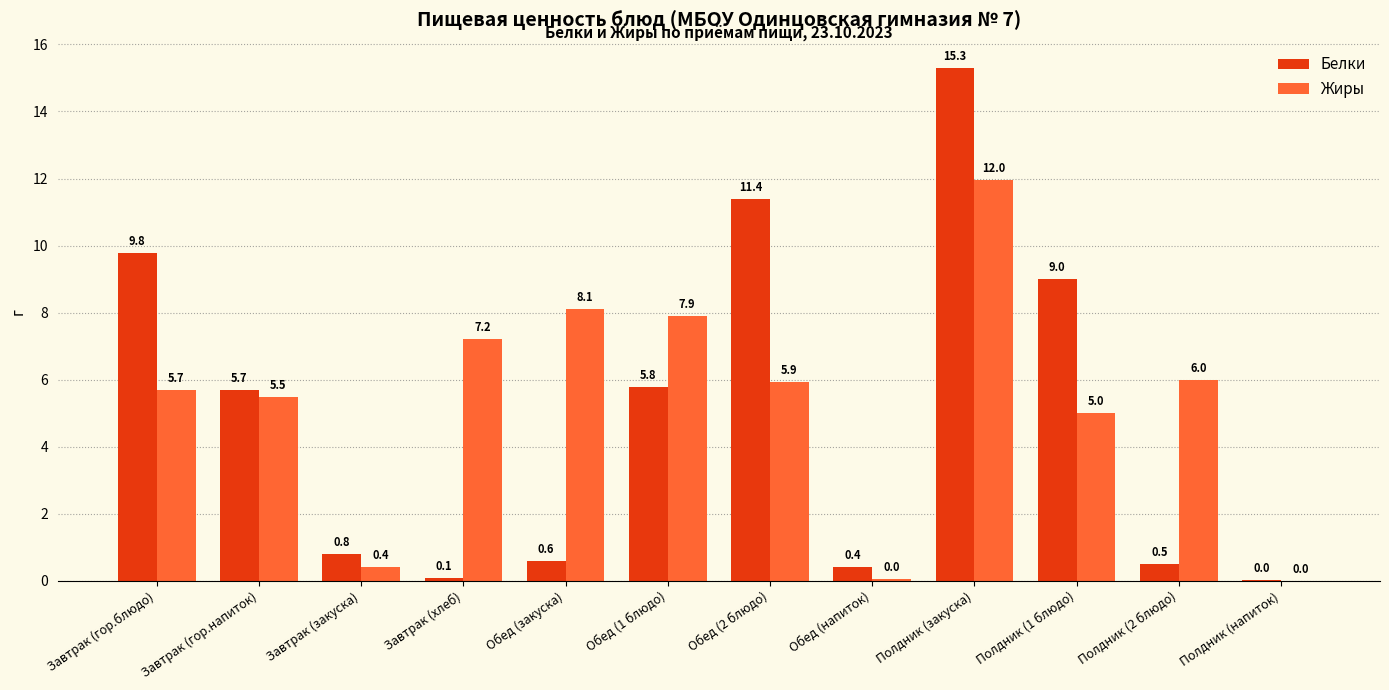

At which label does Жиры first exceed 5?

Завтрак (гор.блюдо)